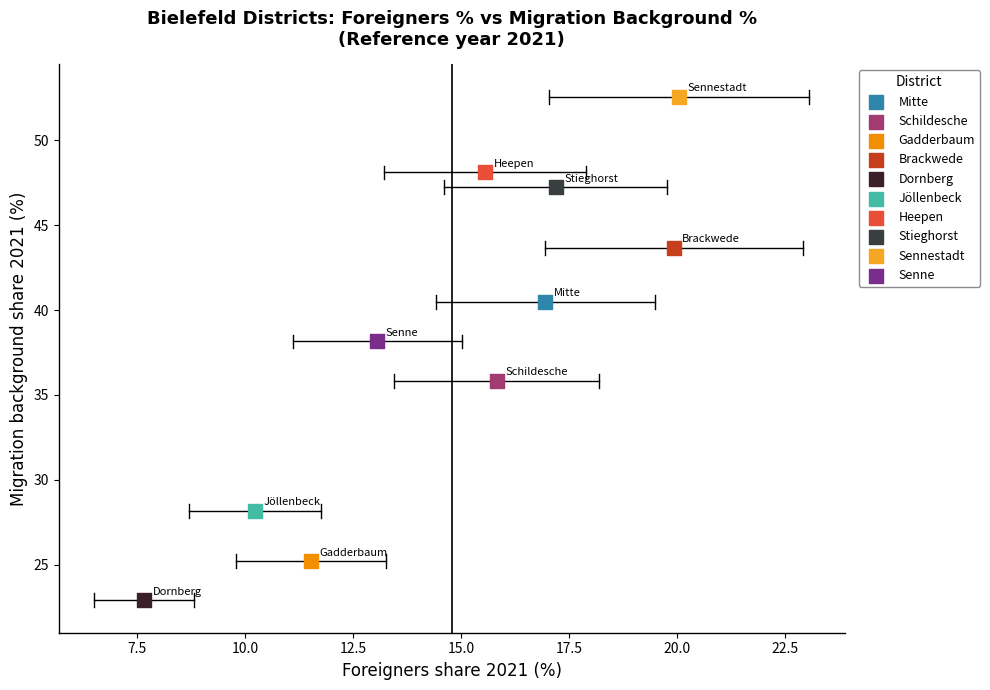

Which series contains the lowest Y value?

Dornberg